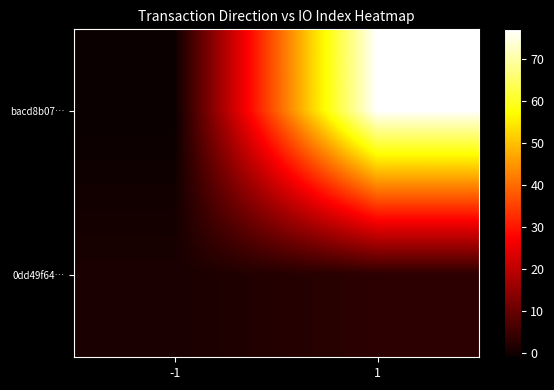

List the series in order of their peak value, highest first.

bacd8b07…, 0dd49f64…